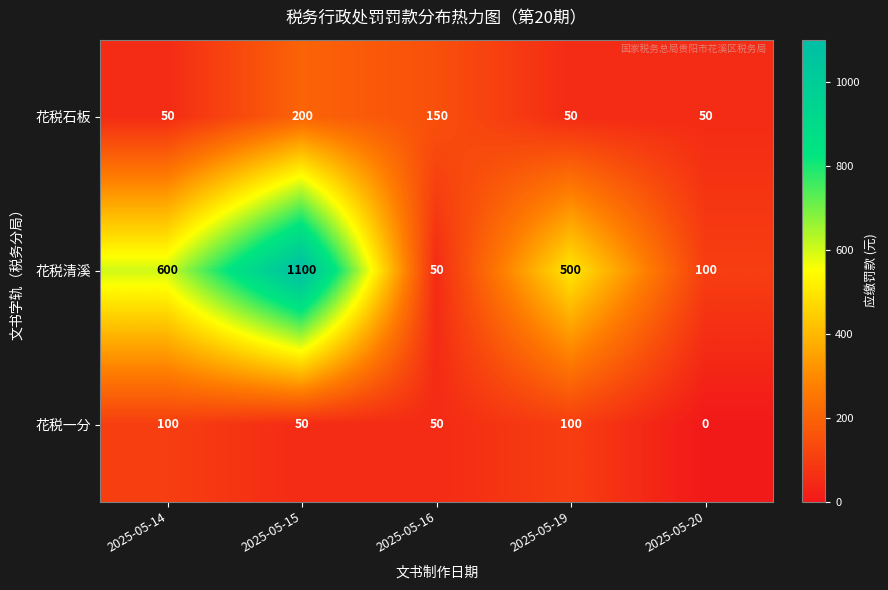

Which series has the largest total across all categories?

花税清溪